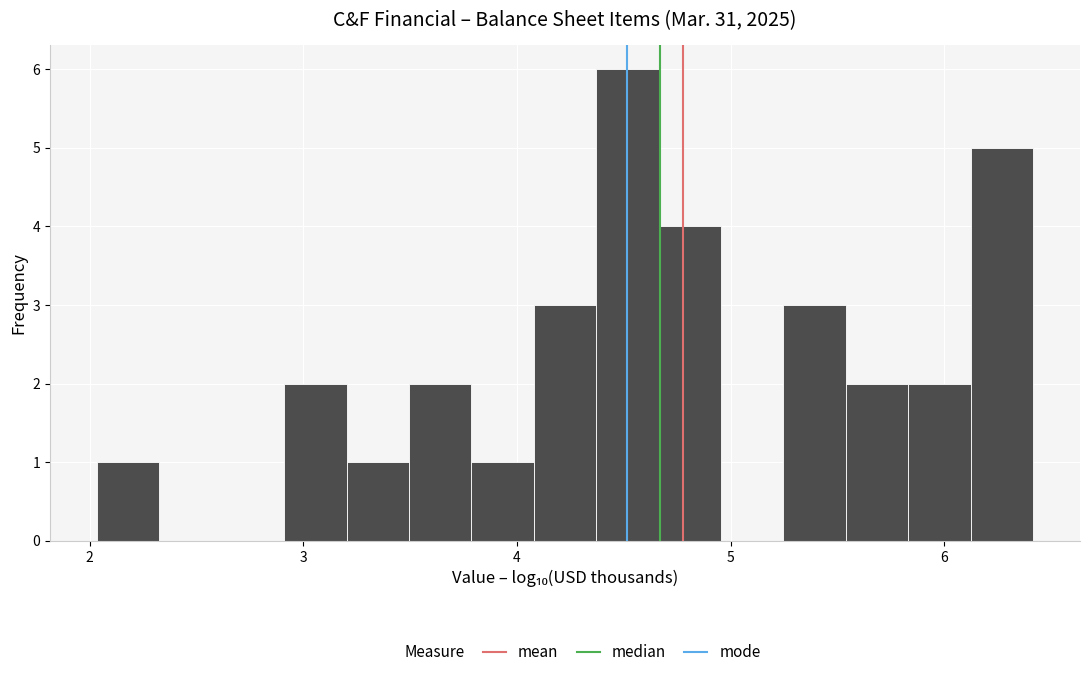

Read against the x-axis, roughly where is the centre of the tallest bar?

4.5